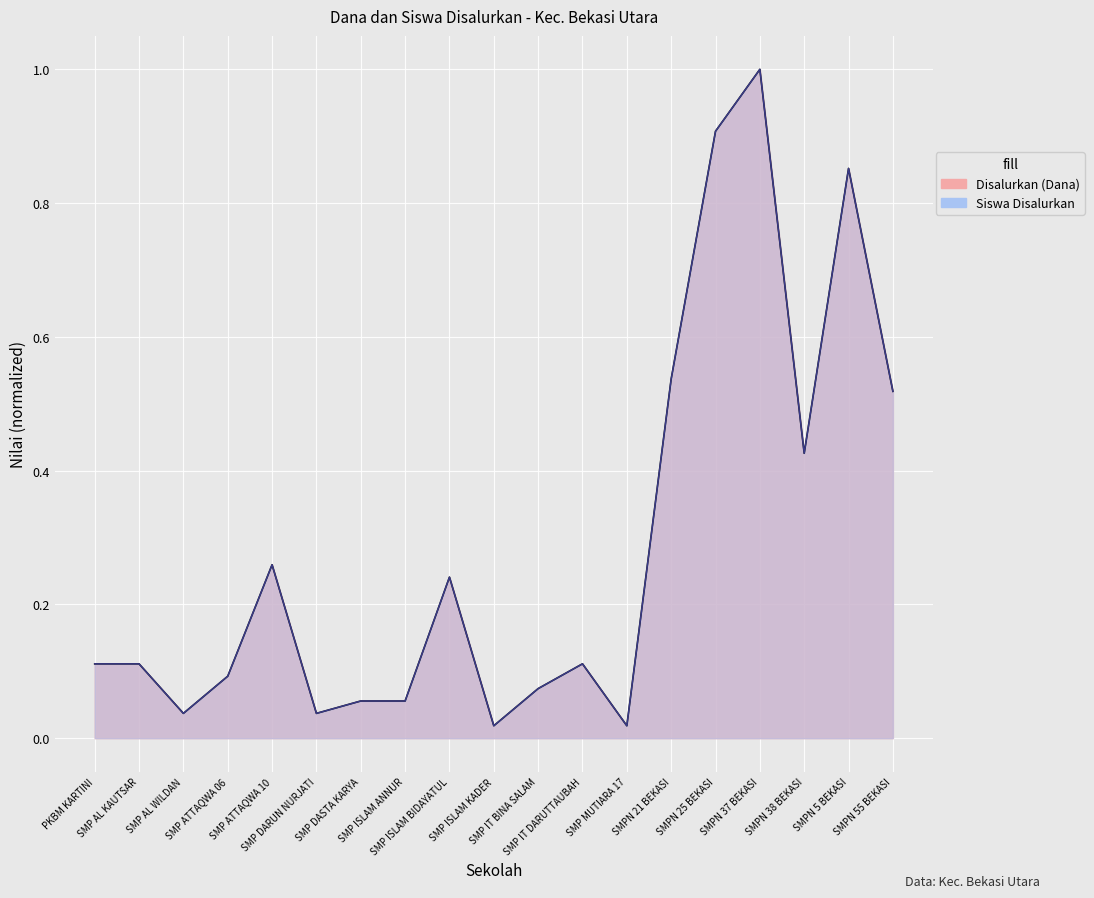

In Disalurkan (Dana), how many points are lower than both neighbors (excluding endpoints)?

5